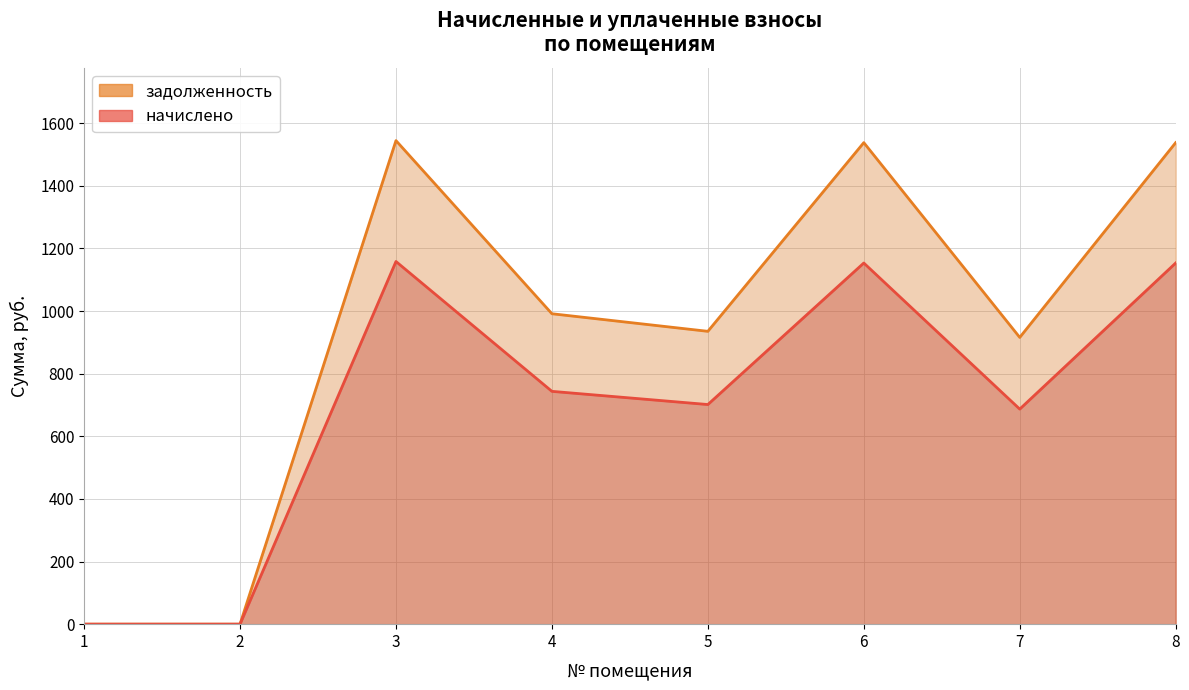

How many interior local valleys does the задолженность (линия) series have?

2